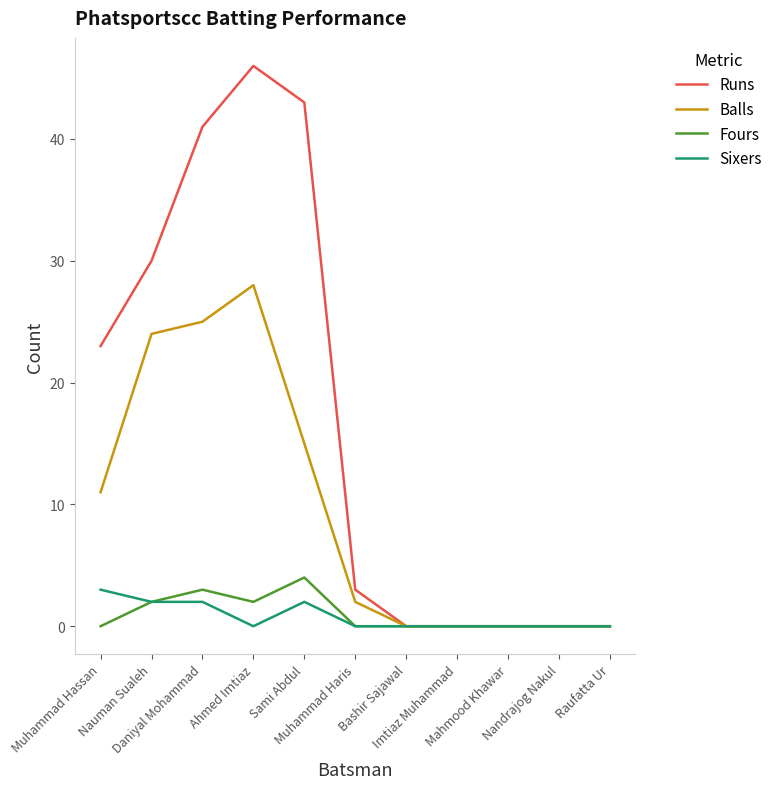

What is the greatest value displayed?

46